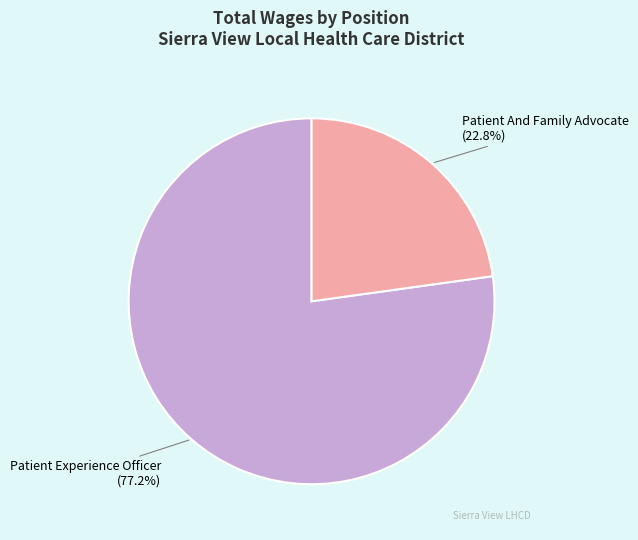

What percentage is the Patient And Family Advocate slice, to the nearest percent?

23%